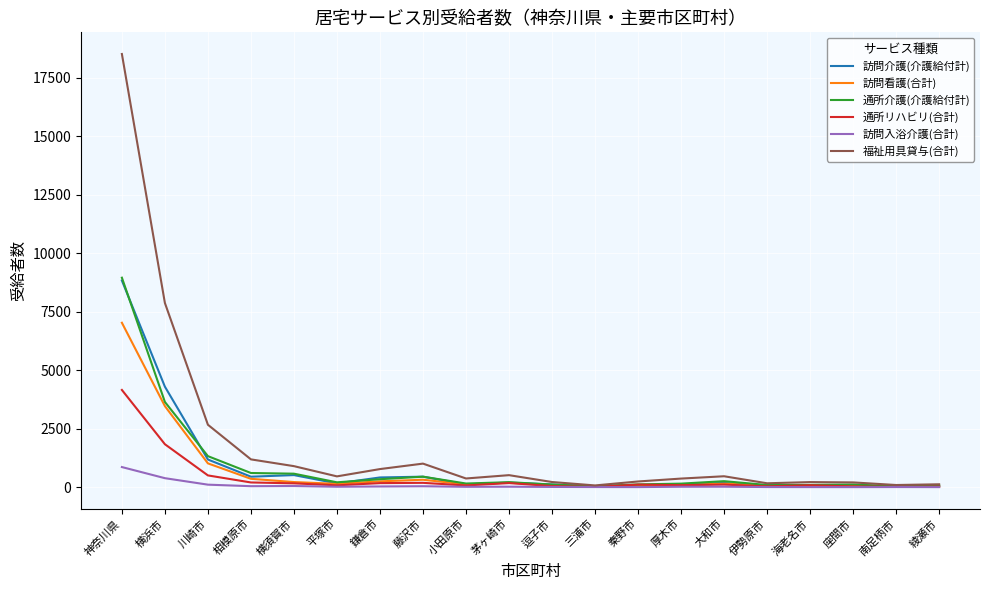

At which label does 訪問介護(介護給付計) reach its peak?

神奈川県